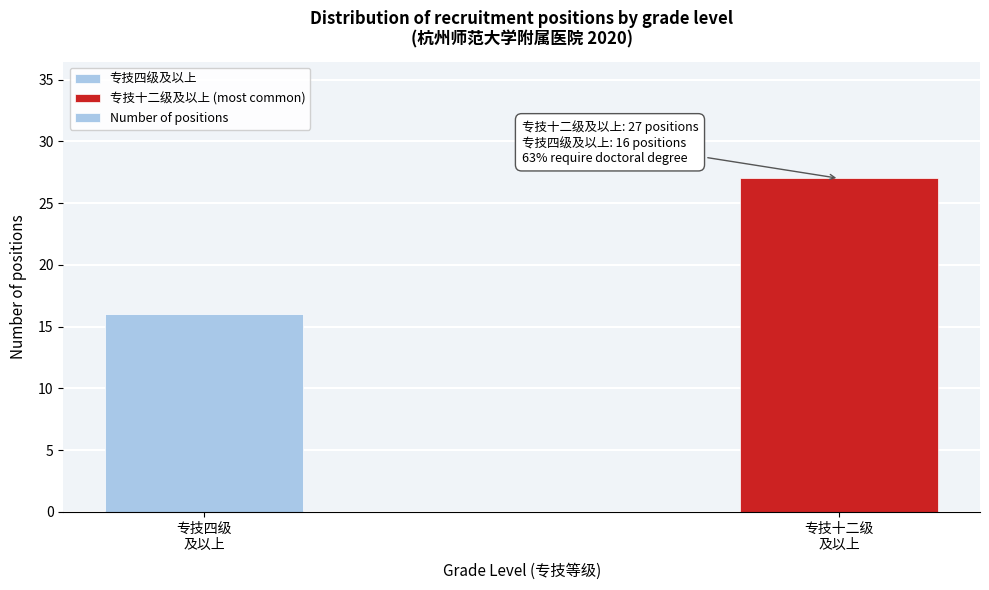

Reading left to right, list all the values displayed in this chart.

16	27